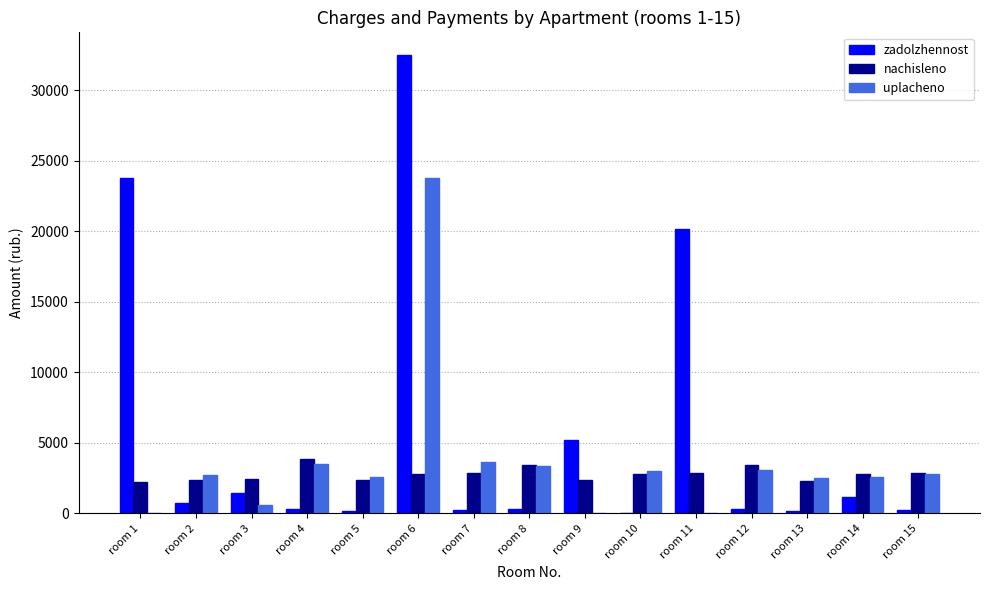

Which series has the largest total across all categories?

zadolzhennost